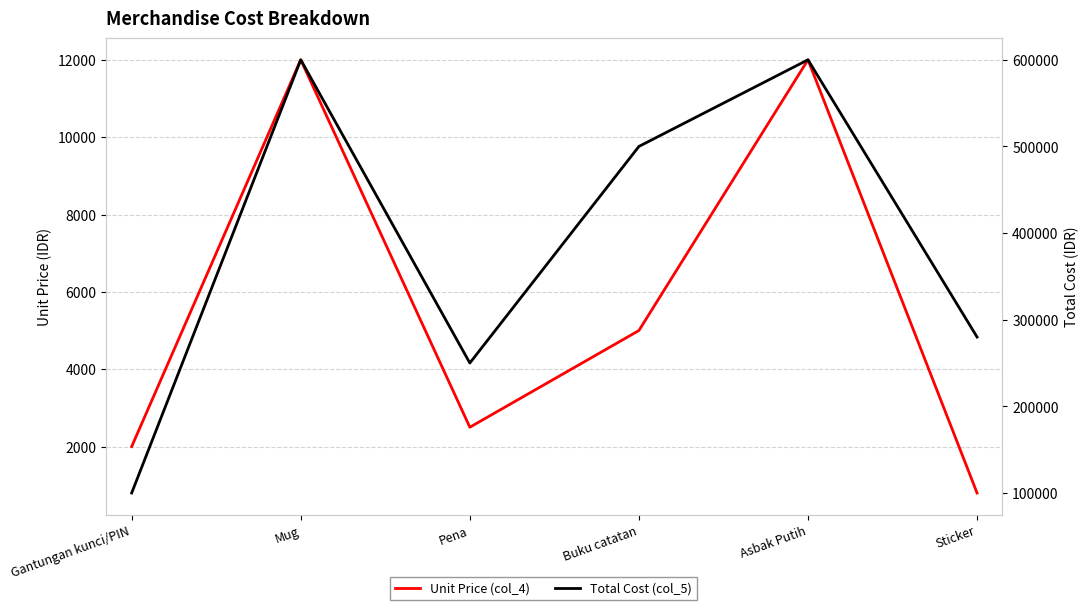

Is the value of Unit Price (col_4) at Gantungan kunci/PIN greater than the value of Total Cost (col_5) at Pena?

No